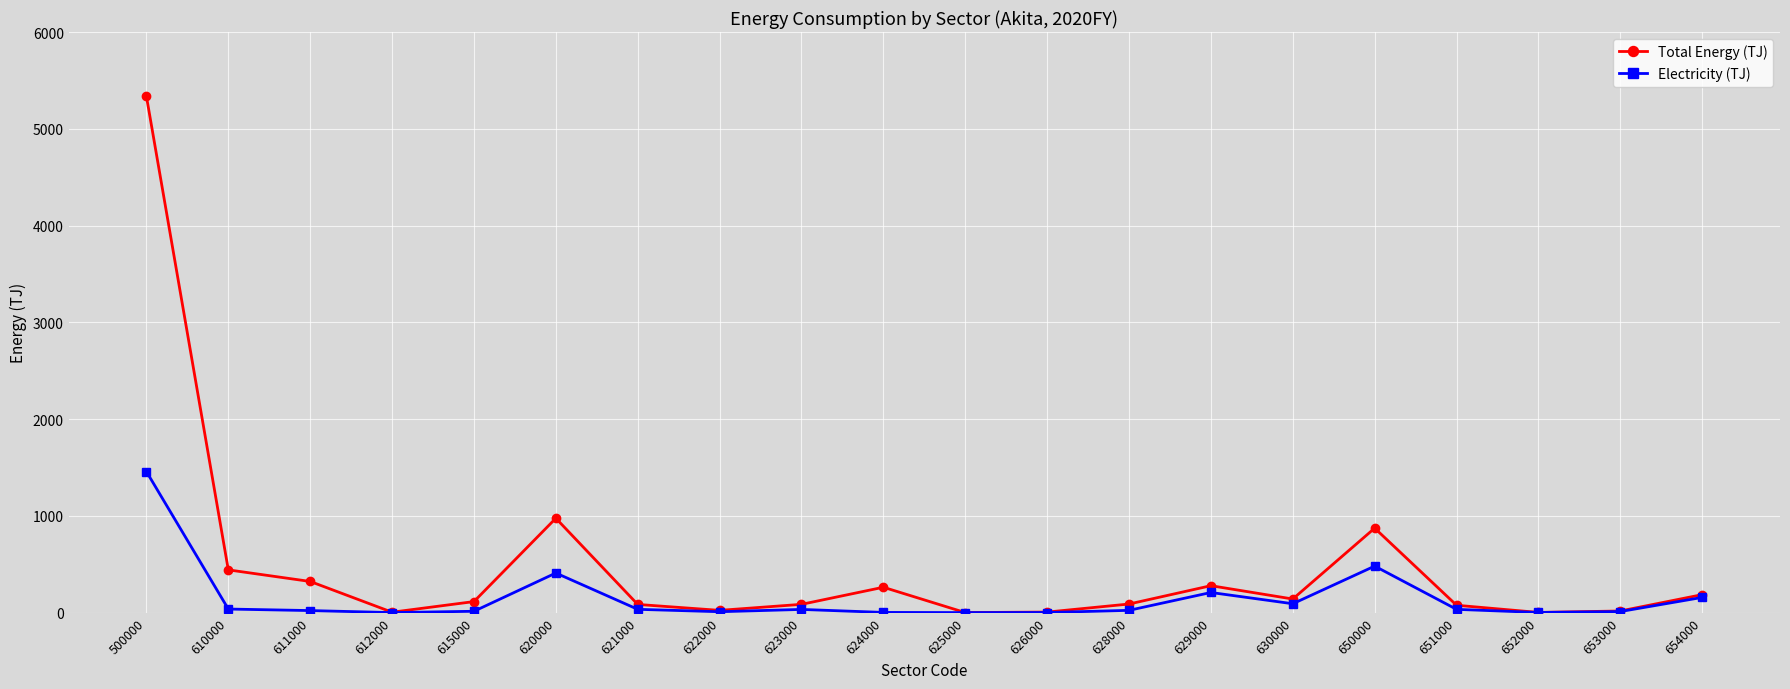

What is the sum of the Electricity (TJ) values at 622000 and 500000?

1468.1